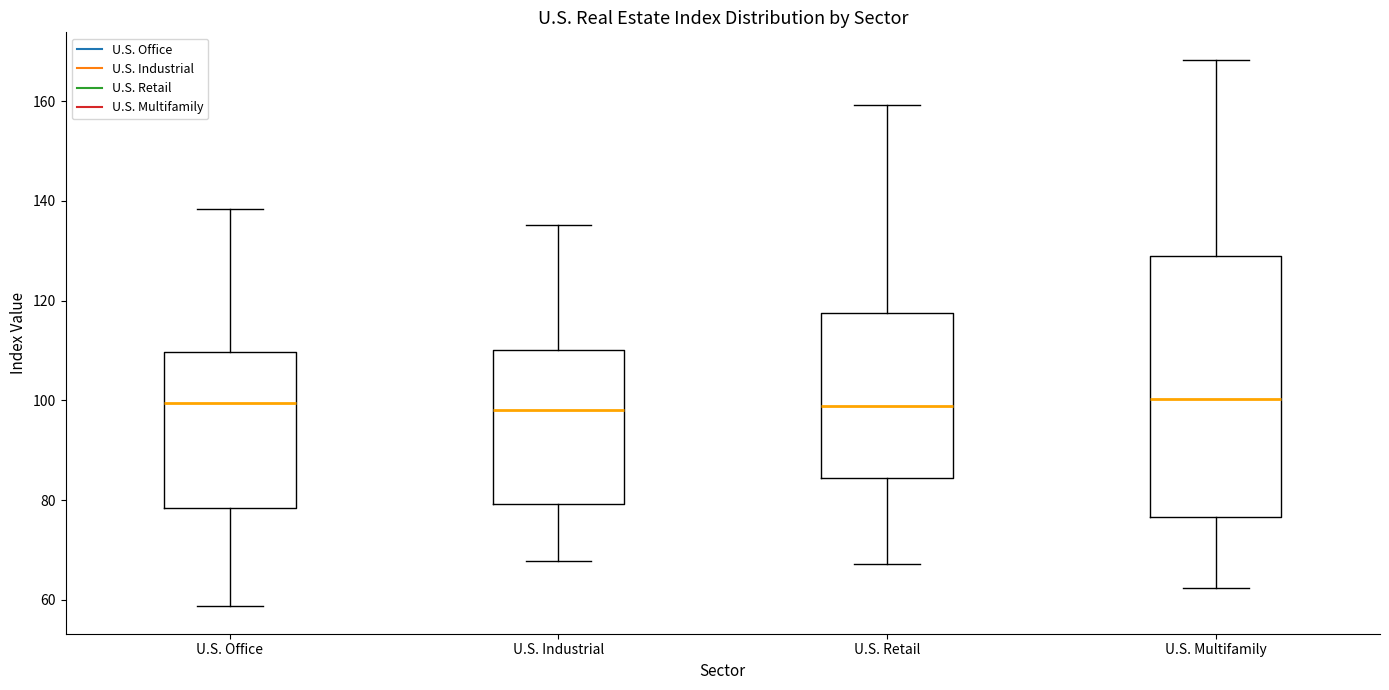

Where does the median line of the box for U.S. Office sit on the y-axis? The values are not printed on the chart, so give them approximately, as read against the axis.

100